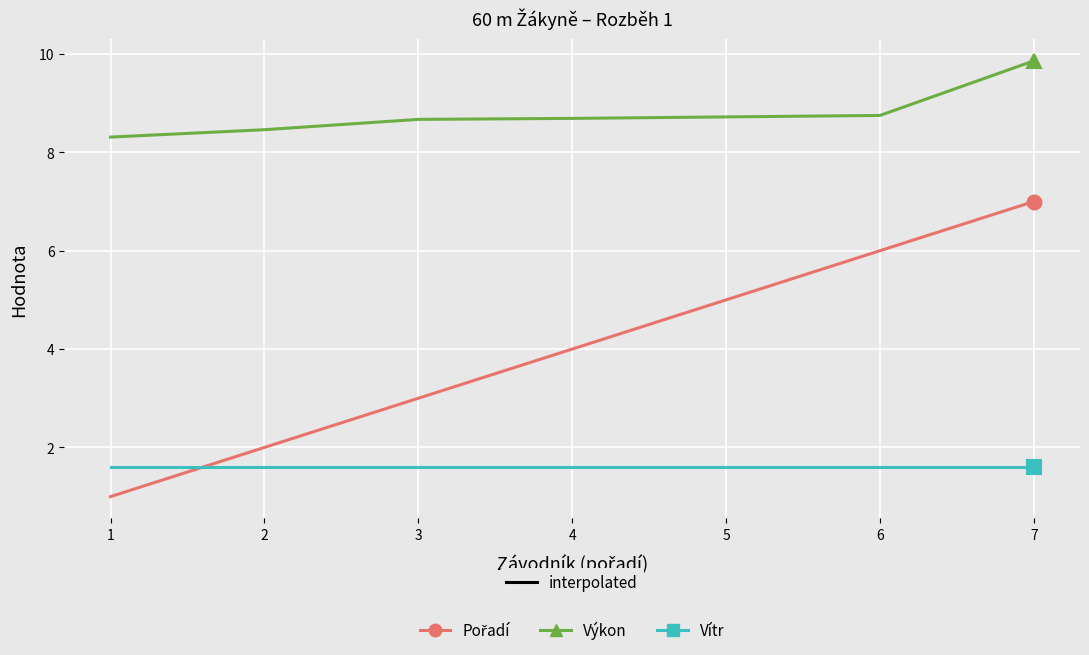

The Vítr series shows 1.6 at 4. True or false?

True